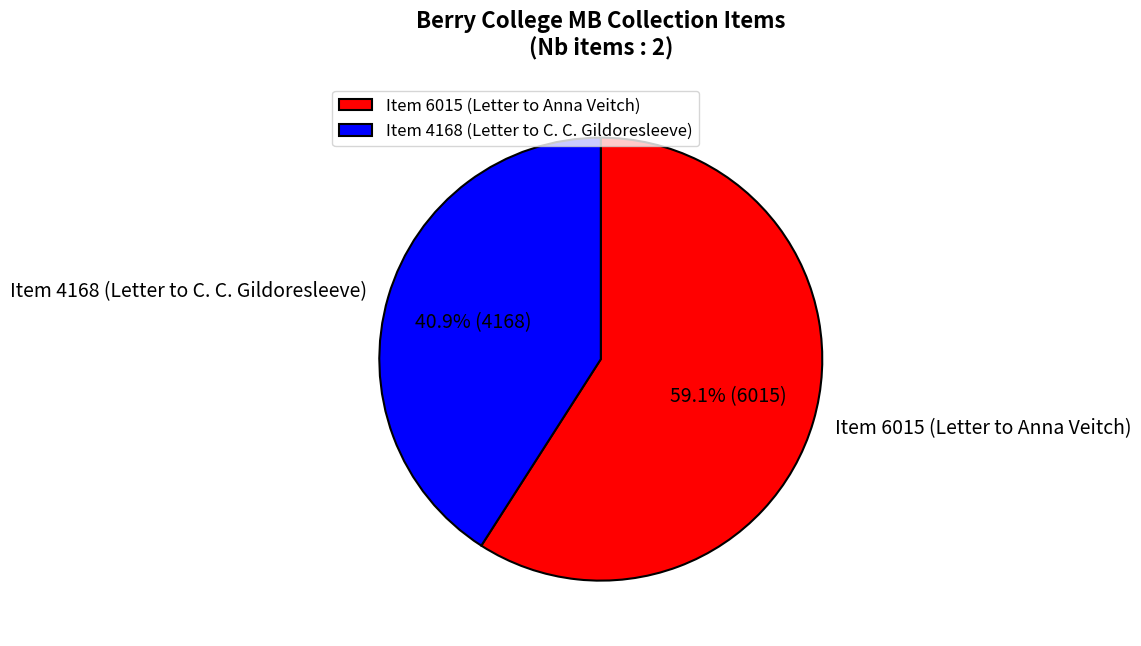

Is it true that Item 4168 (Letter to C. C. Gildoresleeve) is 41% of the pie?

True